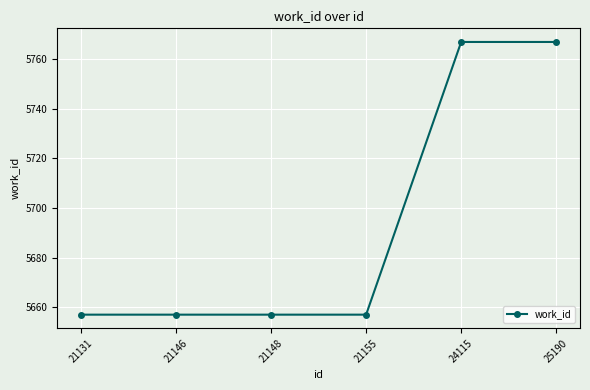

Reading left to right, extract all data points from this chart.

5657	5657	5657	5657	5767	5767